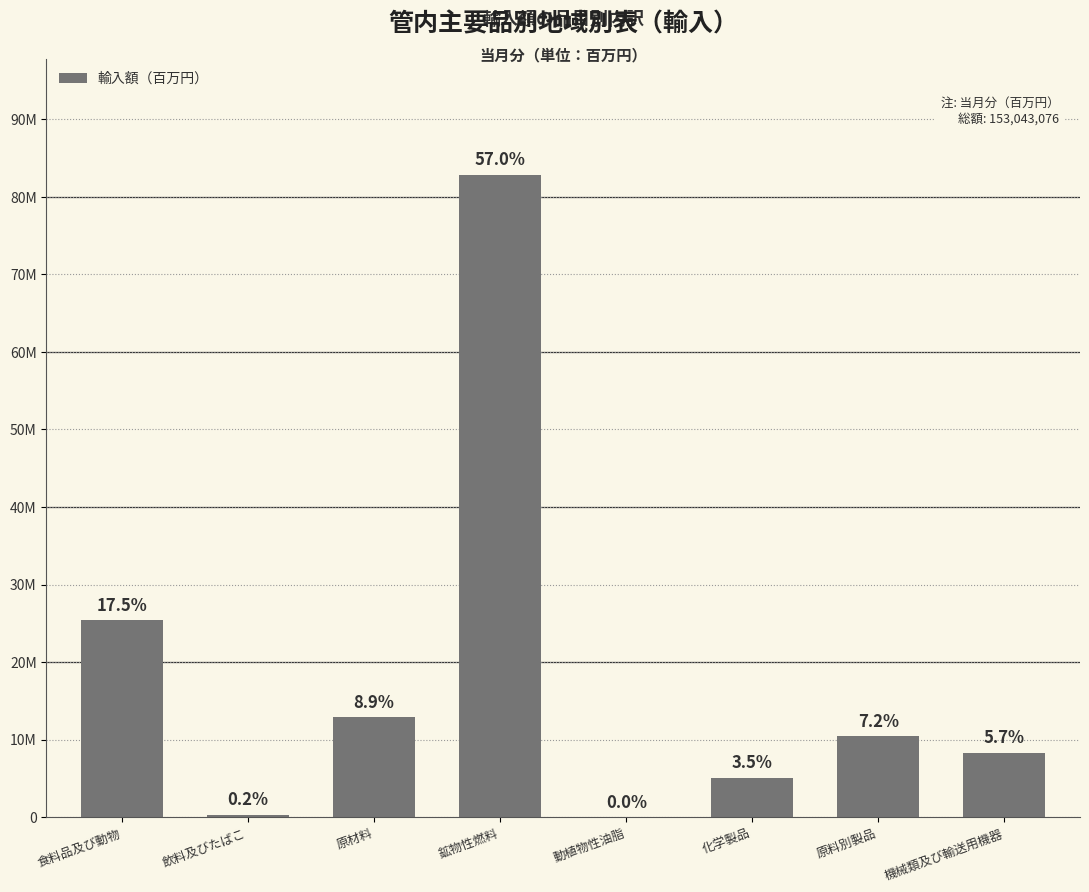

What is the maximum value shown in the chart?

82842393